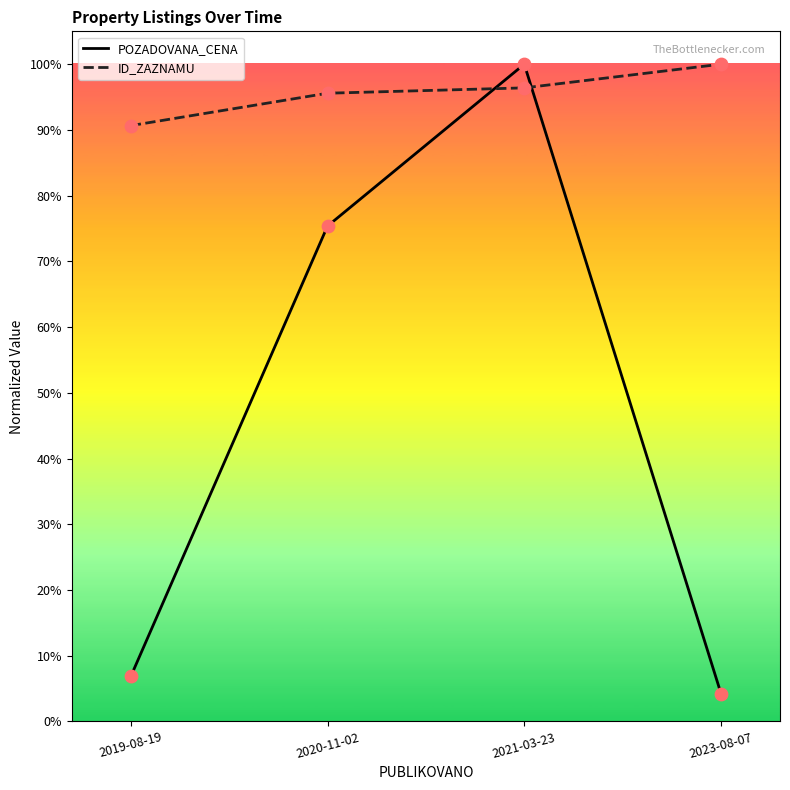

What is the total value across all series at 2021-03-23?

196.4